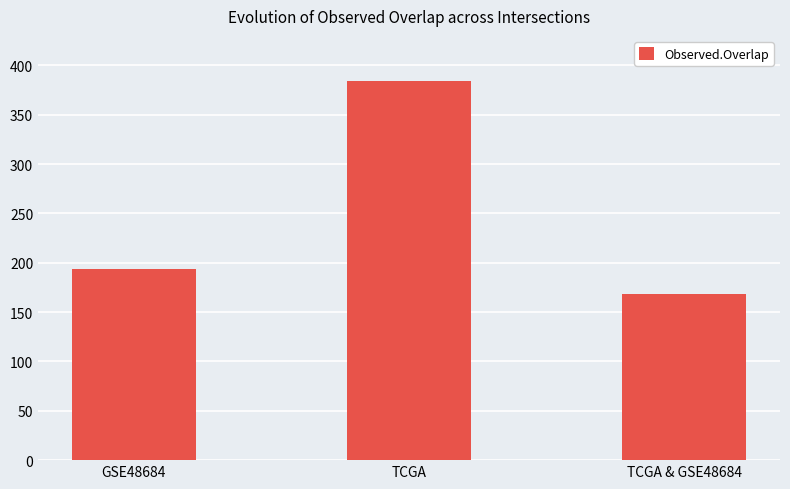

Rank the categories by value from lowest to highest.

TCGA & GSE48684, GSE48684, TCGA